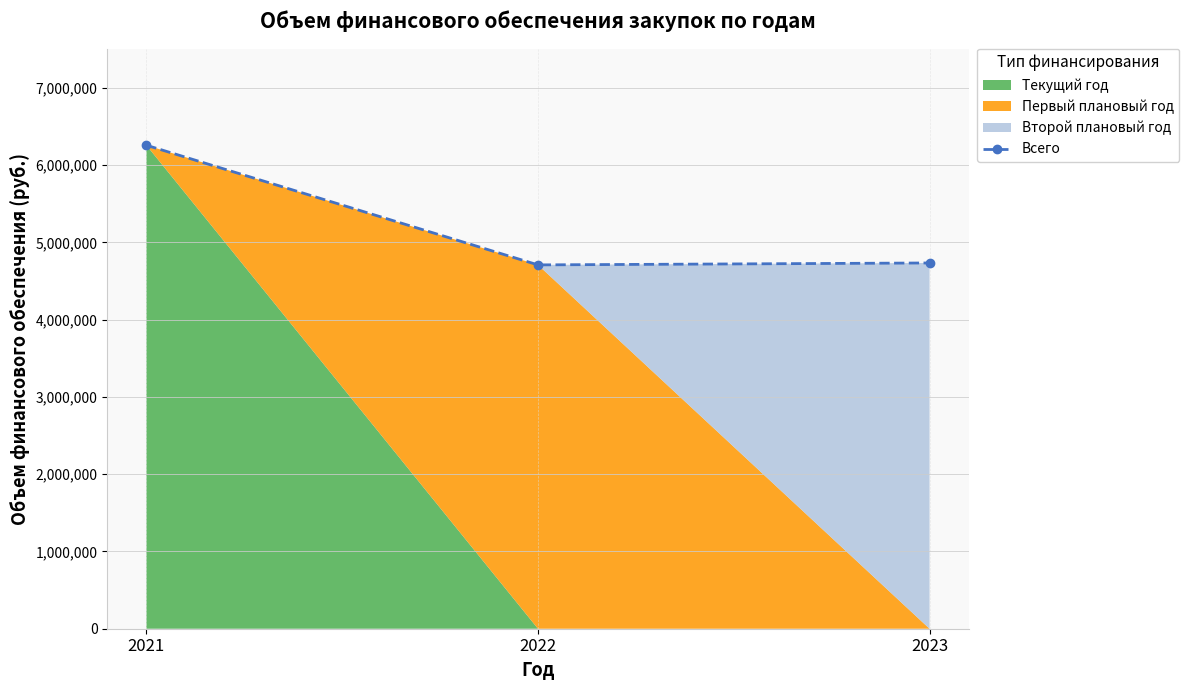

What is the difference between the second highest and minimum values?

24900